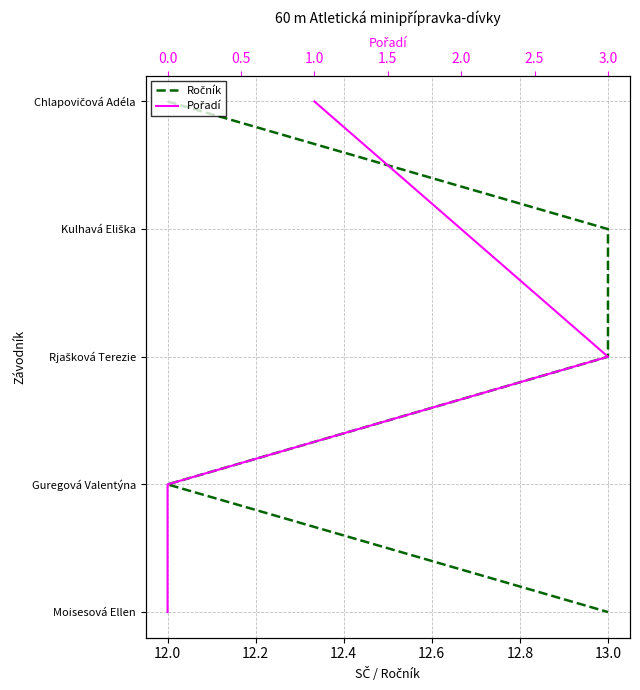

Does the chart display data point markers on the line(s)?

No